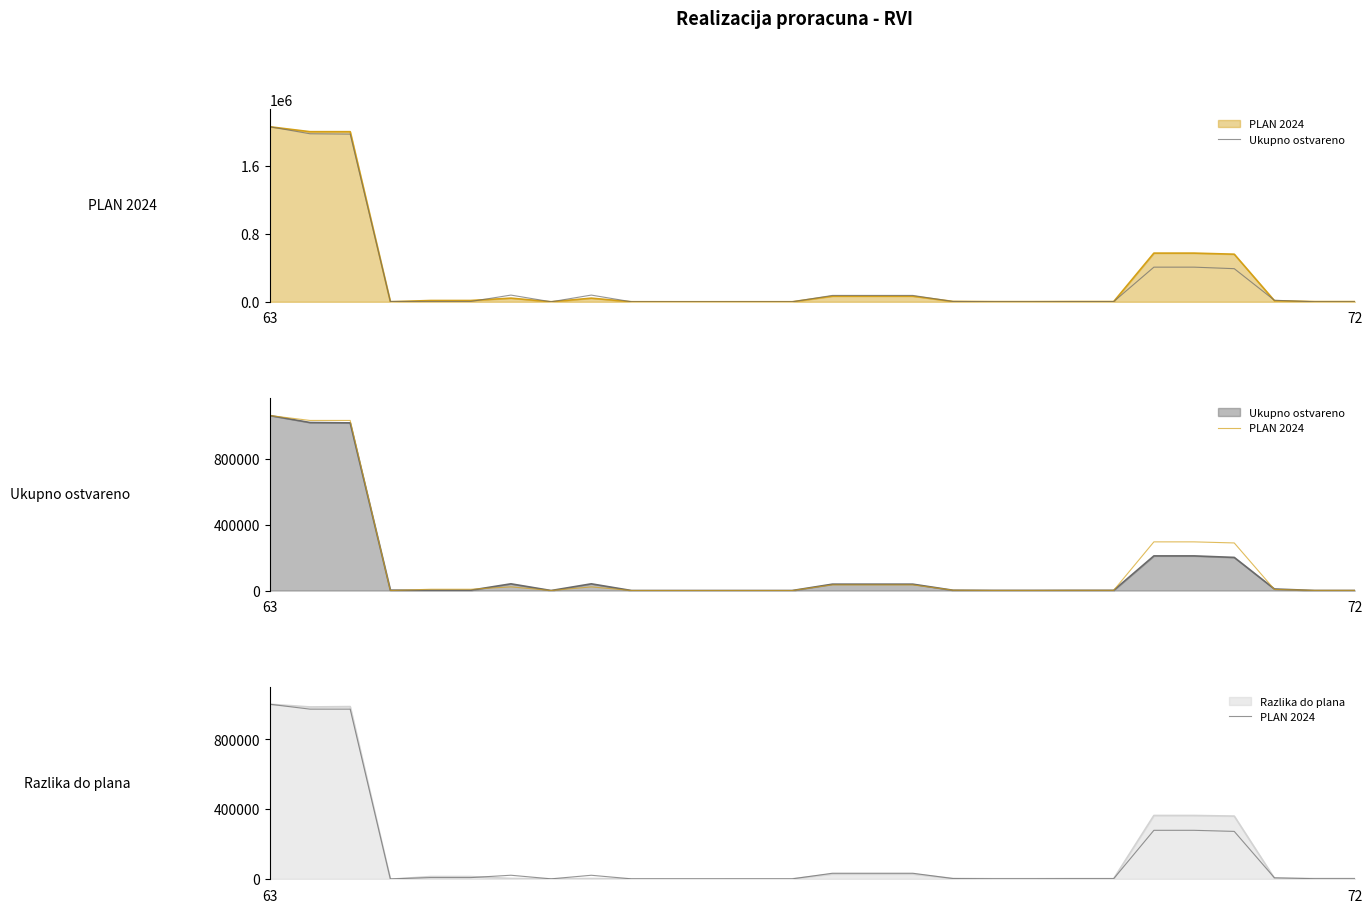

Does the chart display data point markers on the line(s)?

No